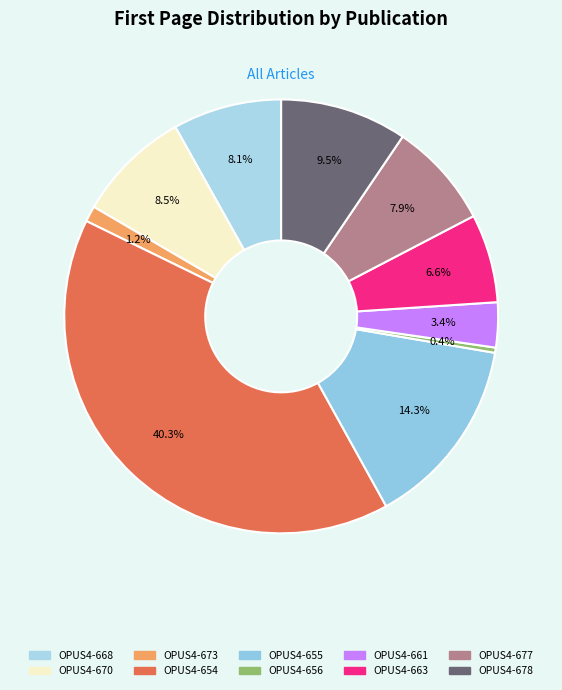

Which slice is the largest?

OPUS4-654